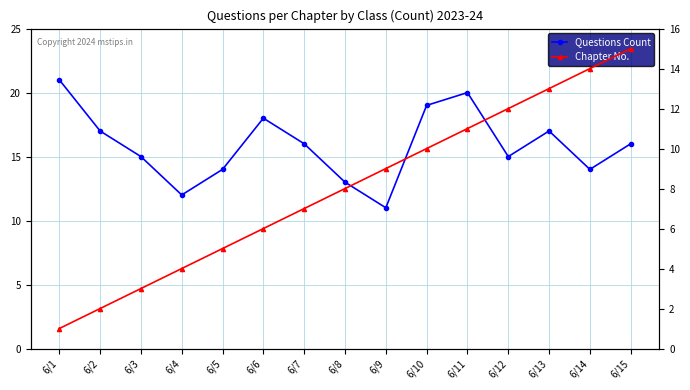

Rank the series by their average value, from lowest to highest.

Chapter No., Questions Count